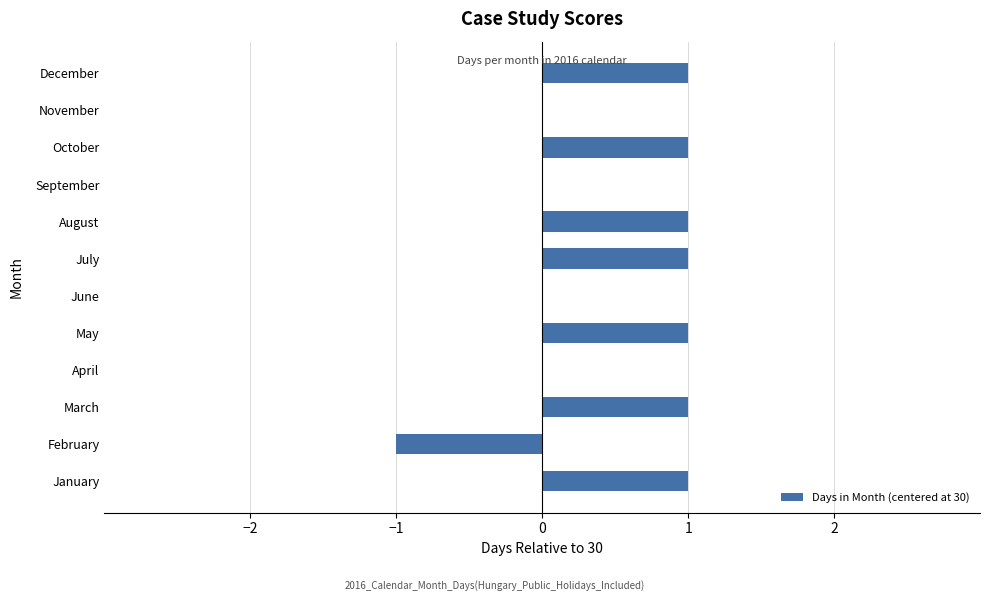

Is it true that the value at March is 0?

False